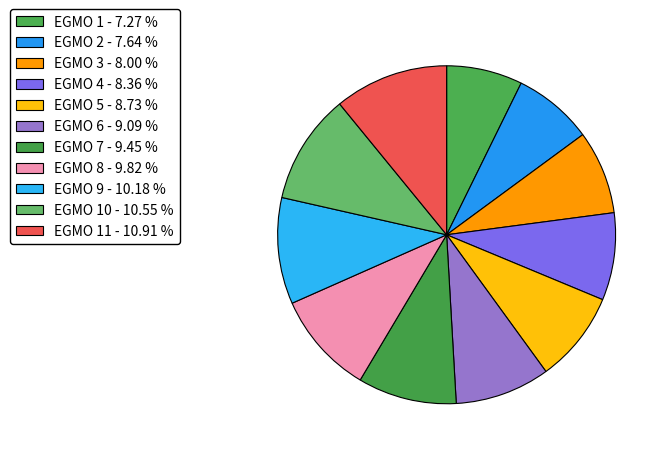

How many slices are in this pie chart?

11